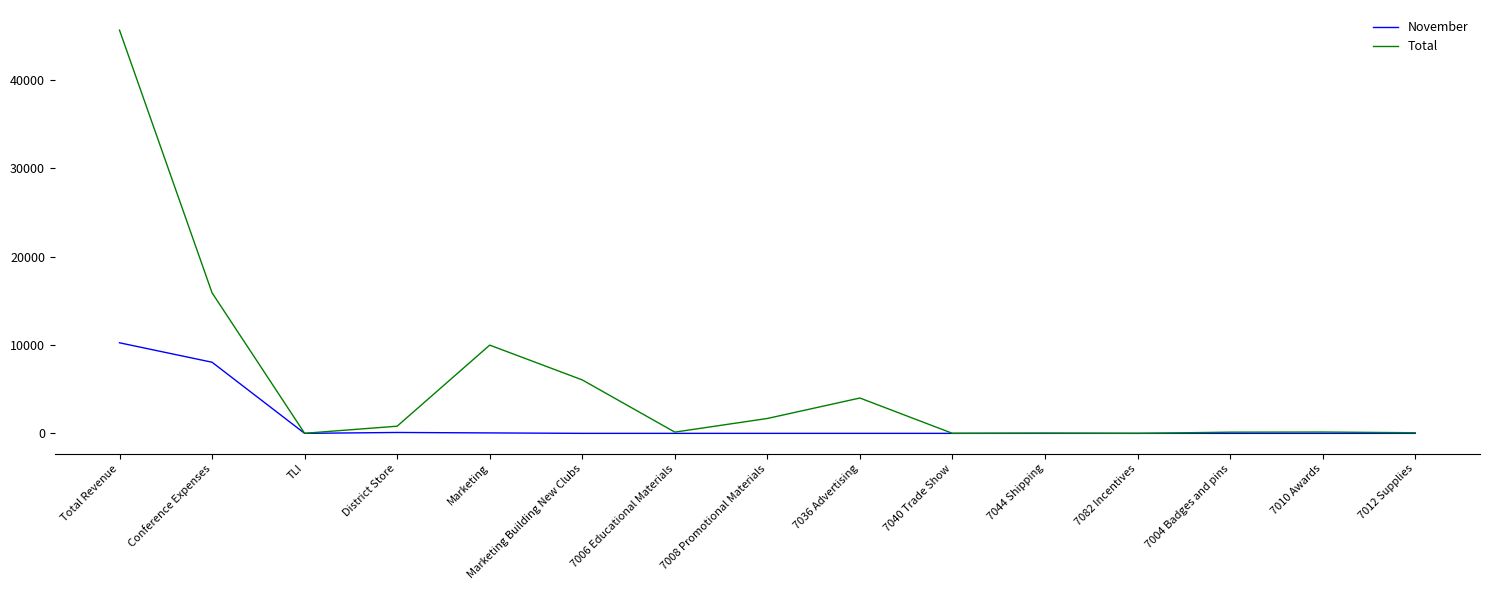

List the series in order of their overall mean, highest first.

Total, November